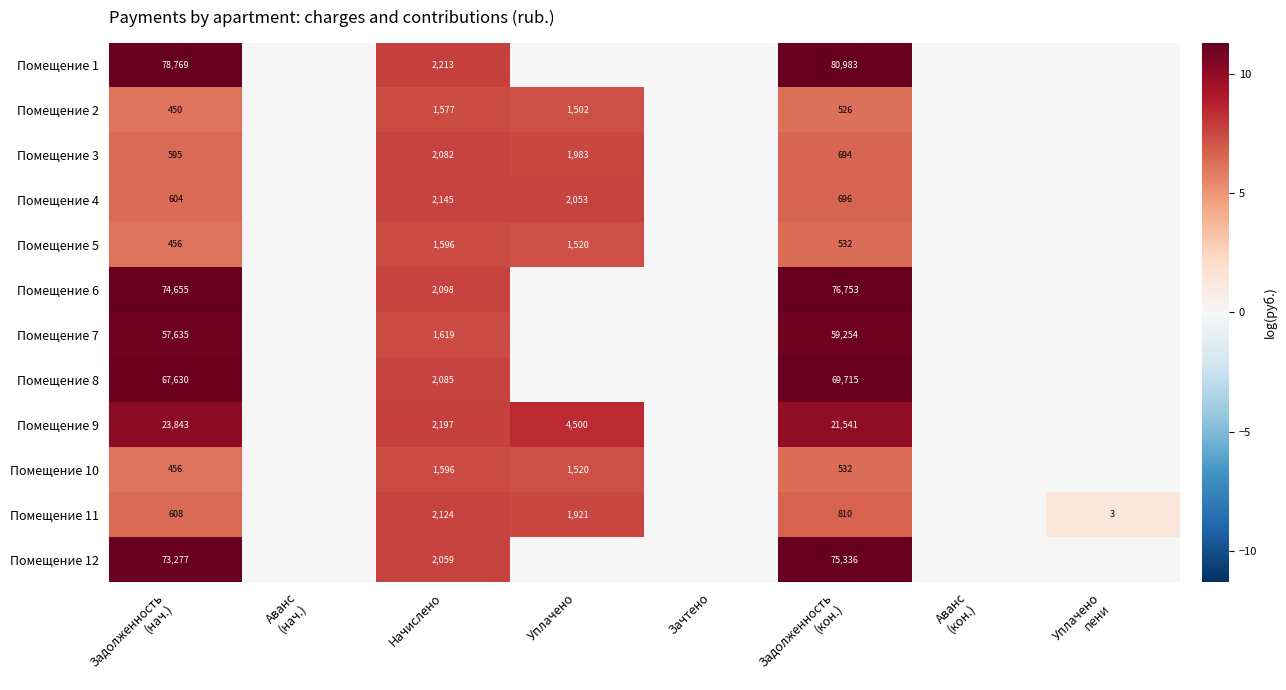

Count the number of categories in the chart.

8